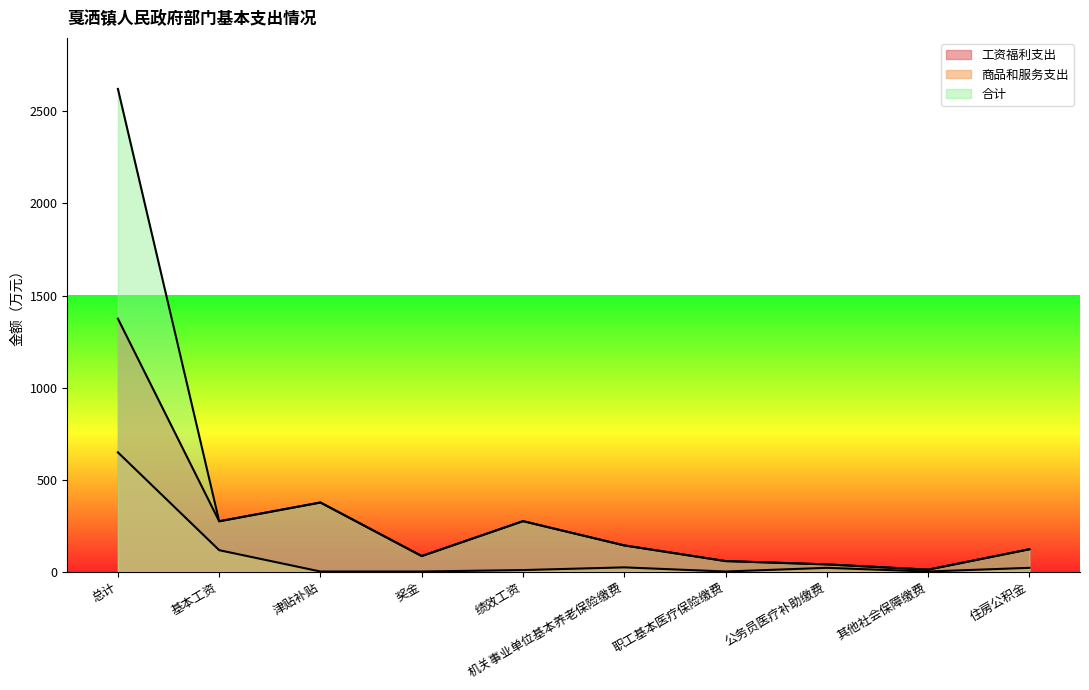

True or false: 商品和服务支出 has more than 0 interior local peaks.

True